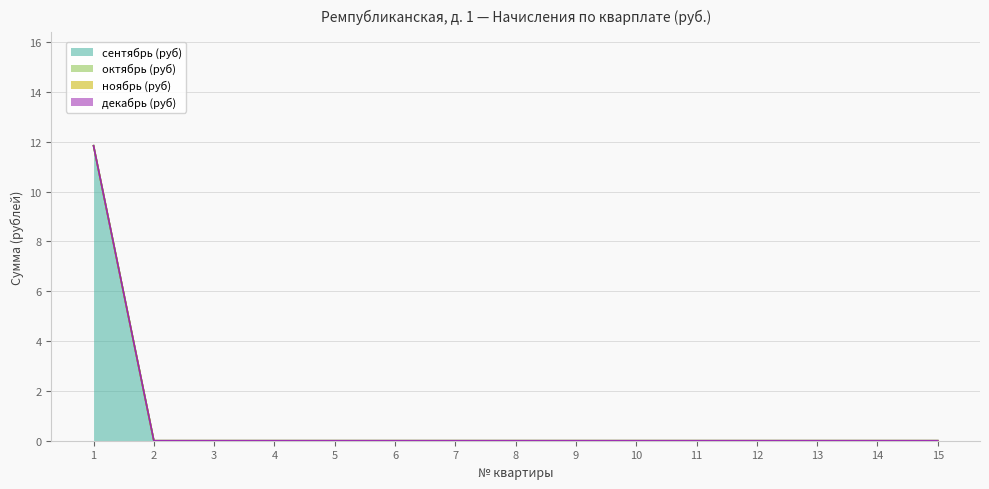

True or false: октябрь (руб) and ноябрь (руб) intersect in this chart.

False